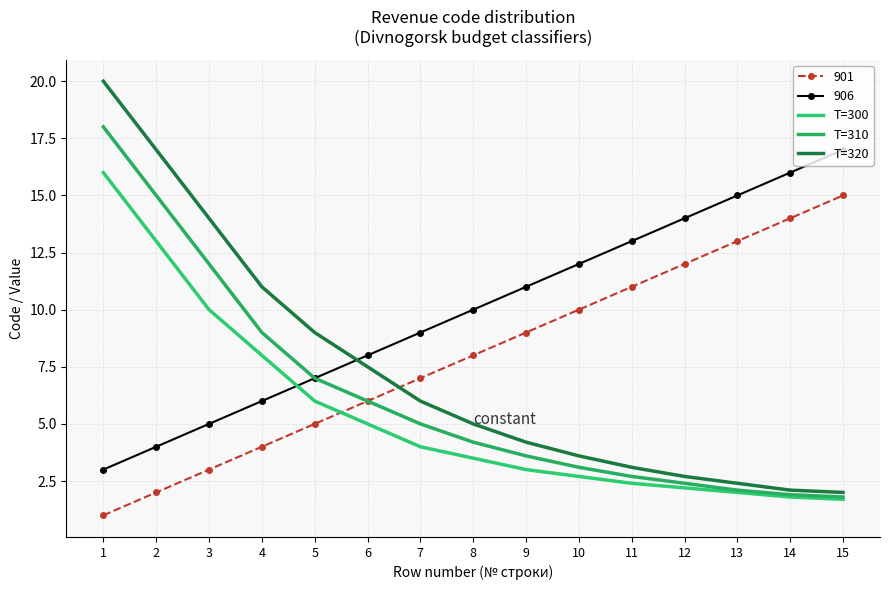

The T=300 series shows 2.4 at 11. True or false?

True